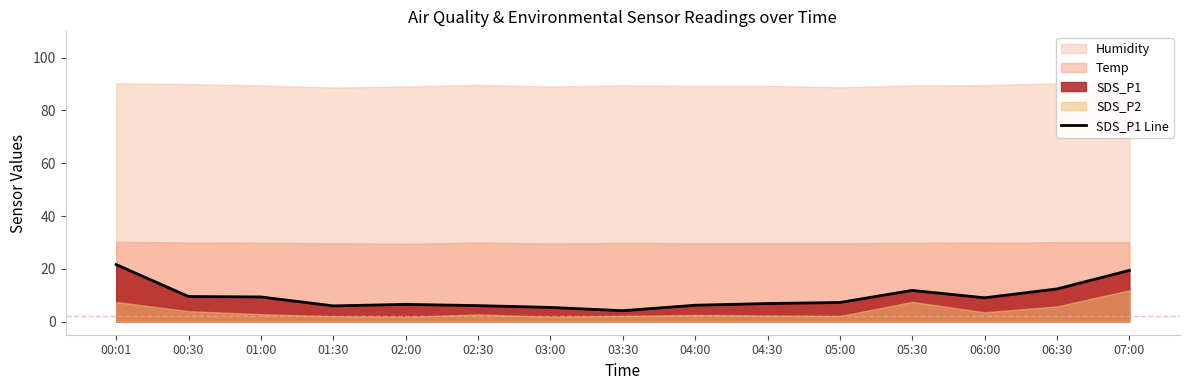

Does the chart have visible grid lines?

No